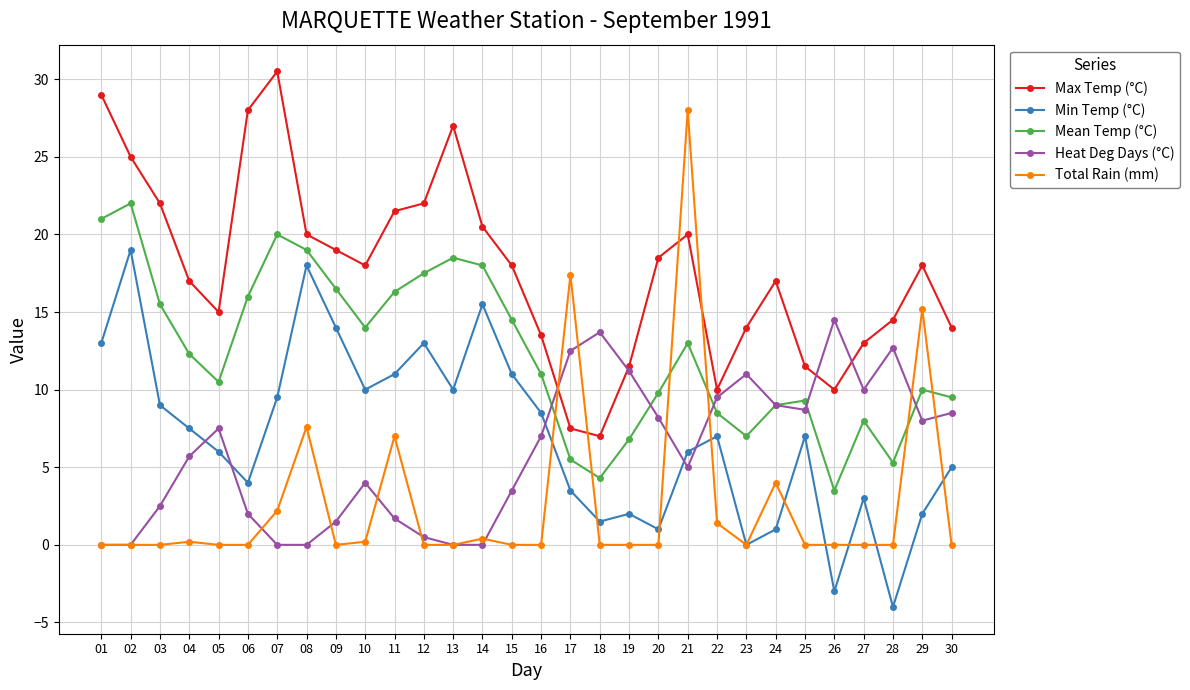

At which label does Max Temp (°C) first exceed 18?

01